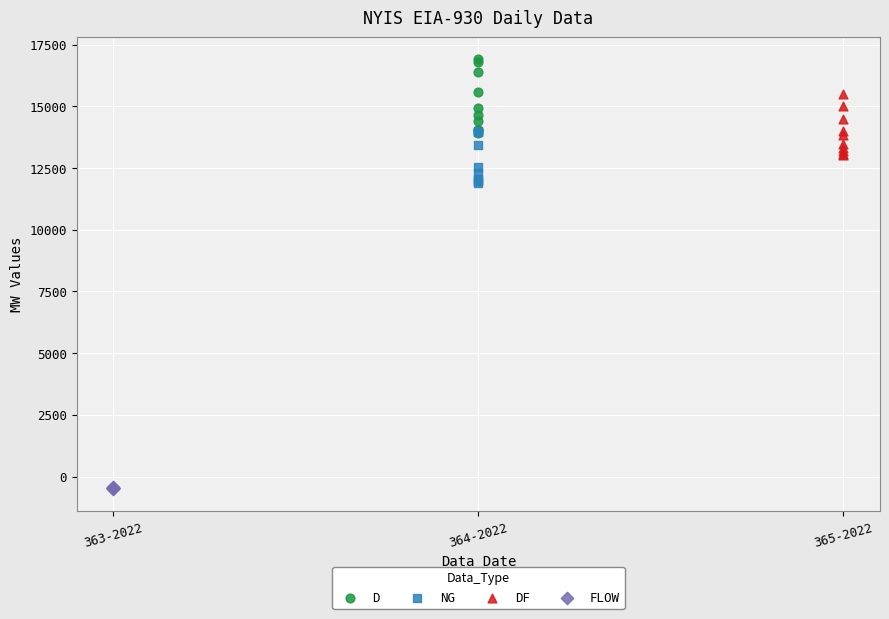

Which series has the widest spread of Y values?

D